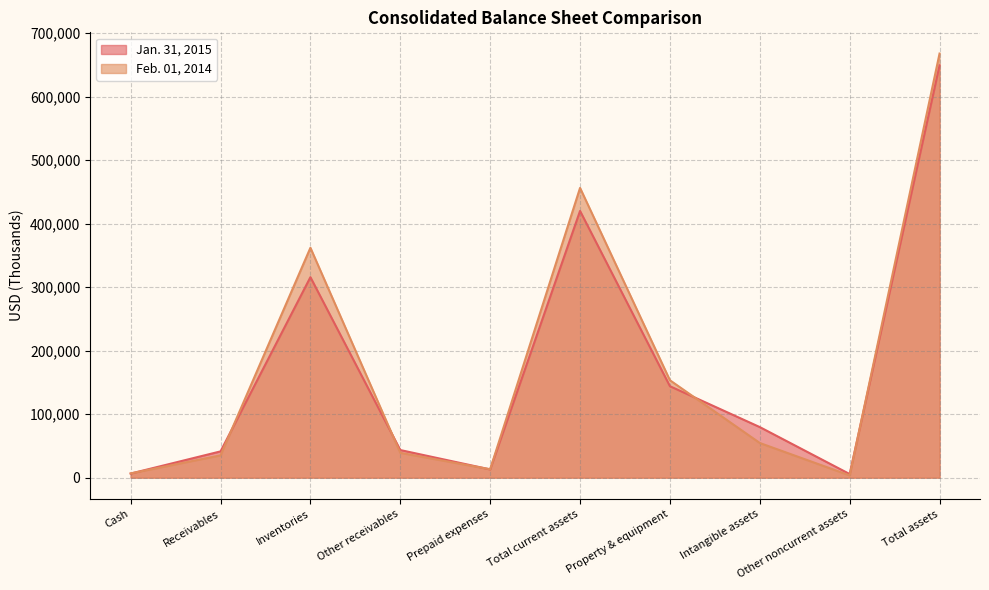

Is the value of Feb. 01, 2014 at Inventories greater than the value of Jan. 31, 2015 at Prepaid expenses?

Yes